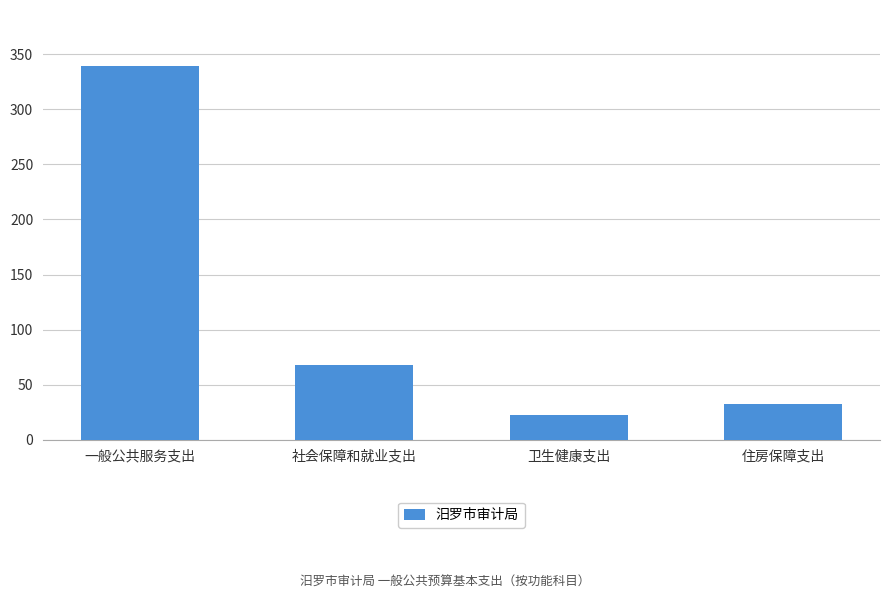

What is the change in value from 一般公共服务支出 to 社会保障和就业支出?

-271.5